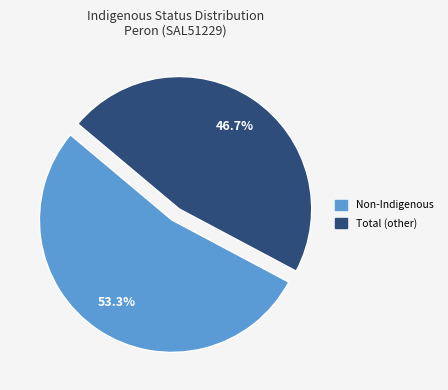

Is there any slice that represents more than half of the pie?

Yes